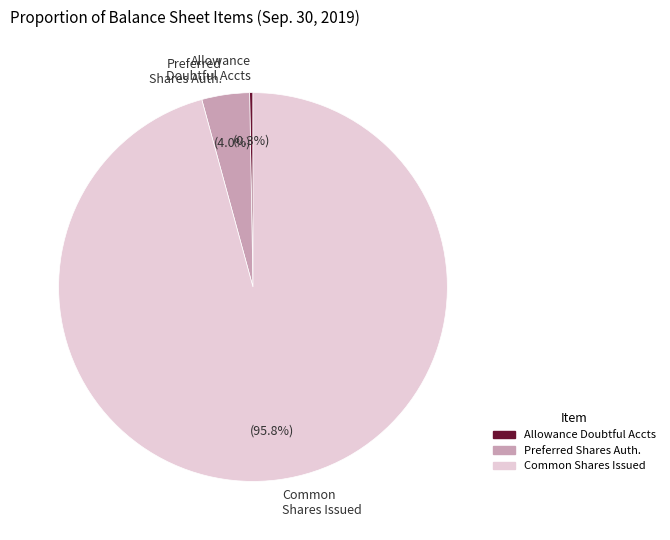

Between Common Shares Issued and Preferred Shares Auth., which is larger?

Common Shares Issued